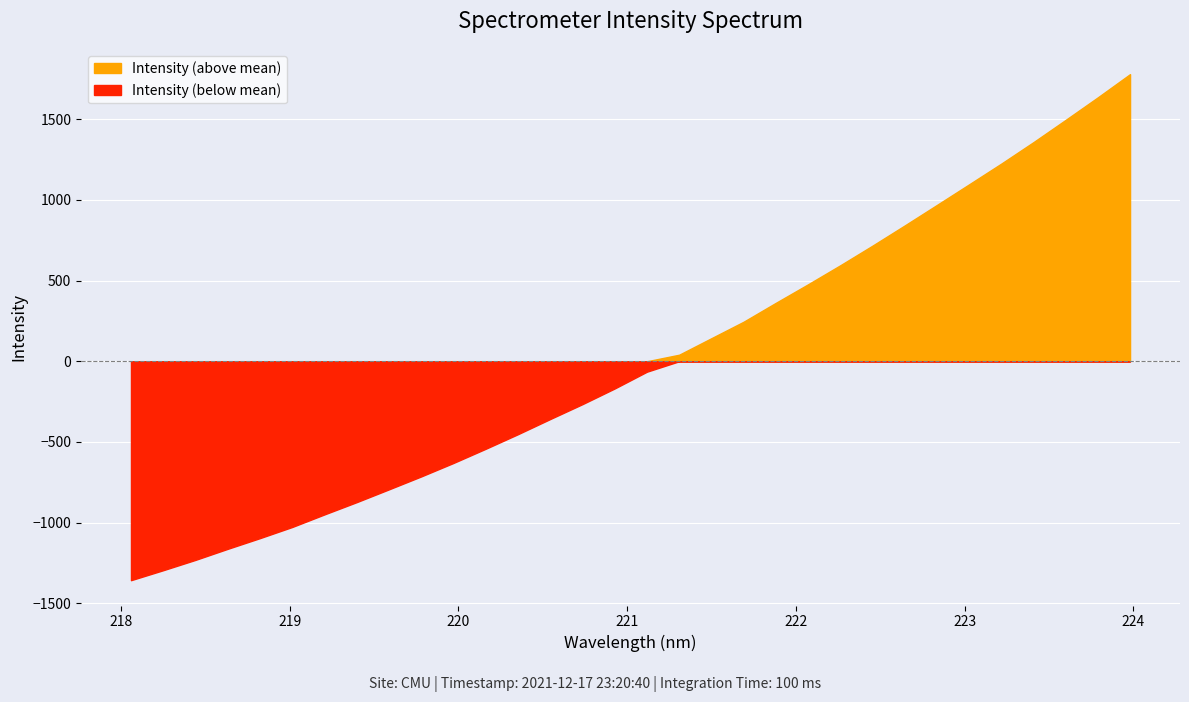

What is the difference between the maximum and minimum values?

3138.0